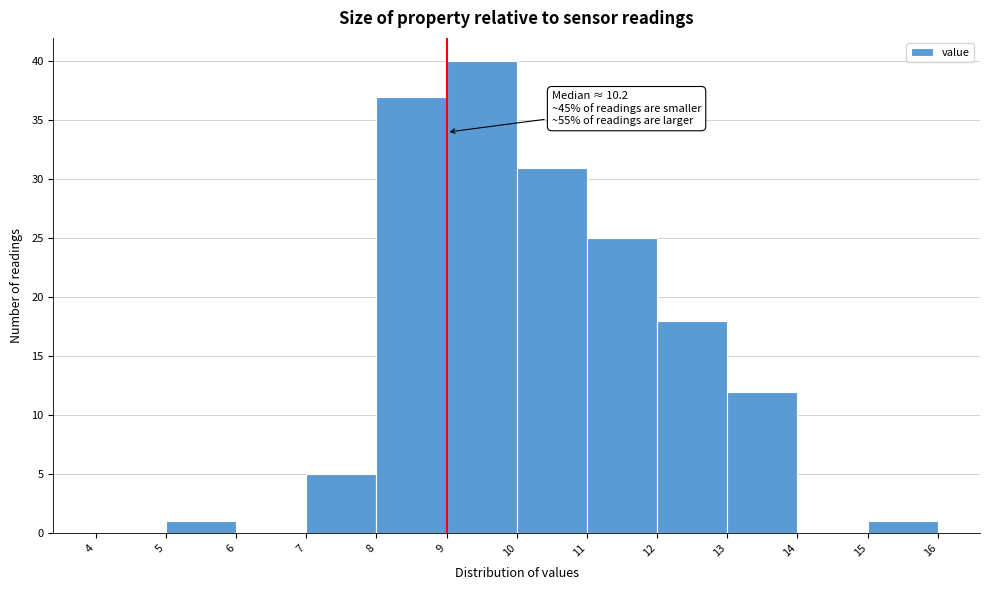

Over which range of the x-axis is the bar tallest?

9 to 10